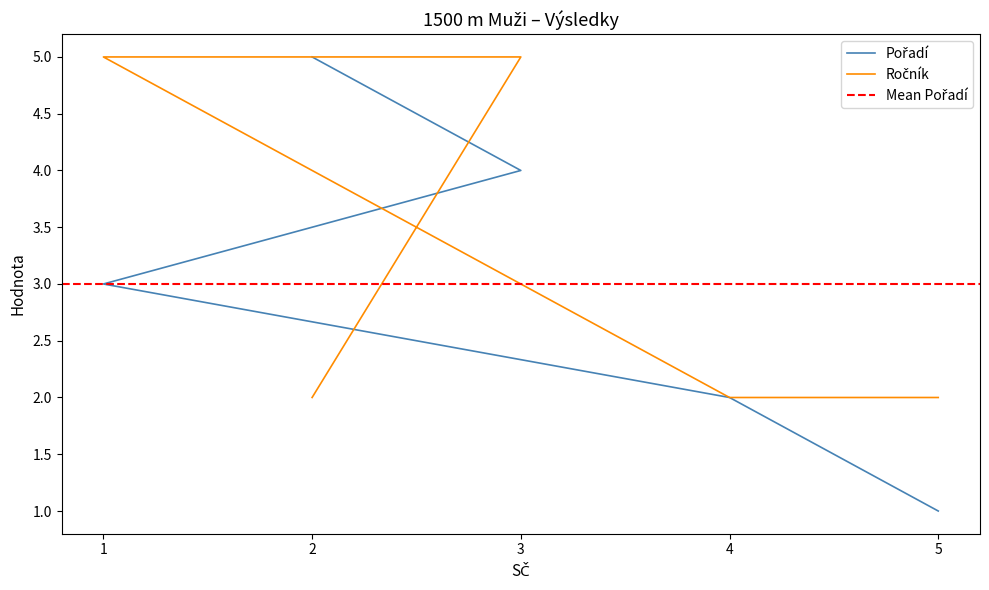

True or false: Ročník and Pořadí cross at least once.

True